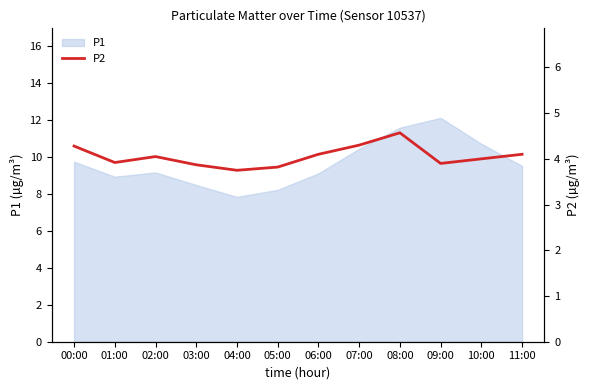

At which category does the chart reach its minimum across all series?

04:00